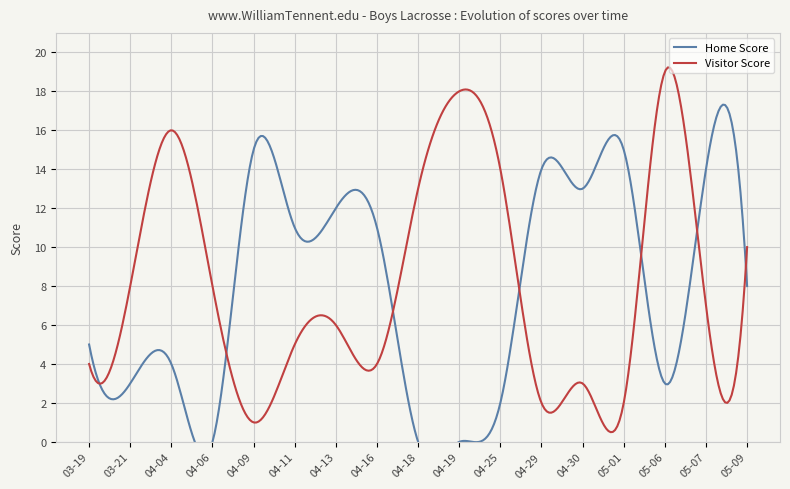

Rank the series at 2024-04-19 from highest to lowest value.

Visitor Score, Home Score